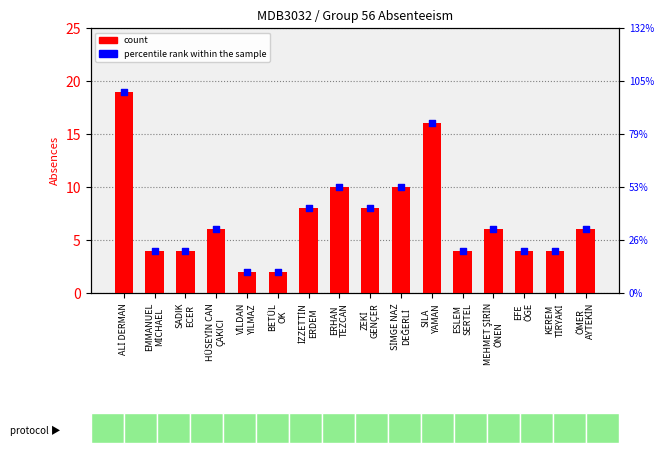

At how many categories does at least one series exceed 10?

2